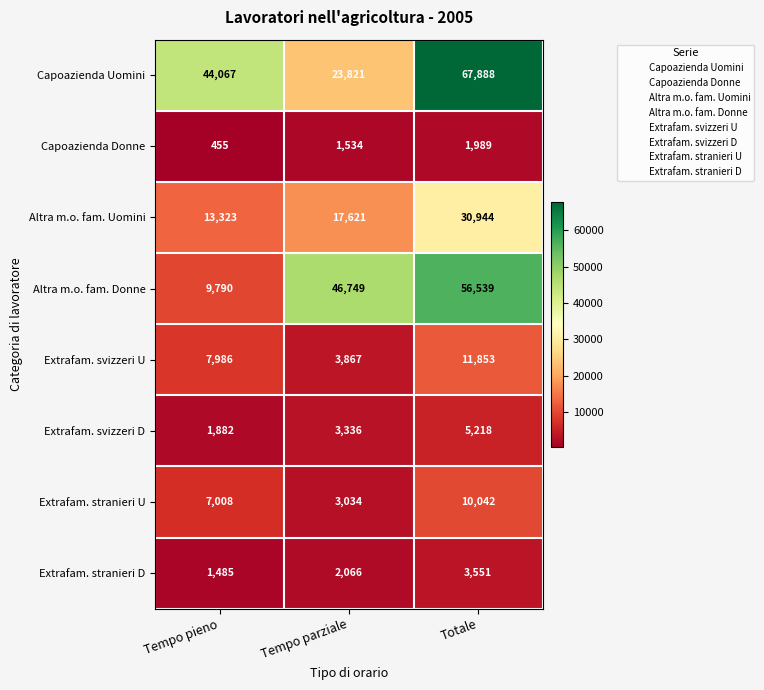

What is the average value of the Altra m.o. fam. Donne series?

37693